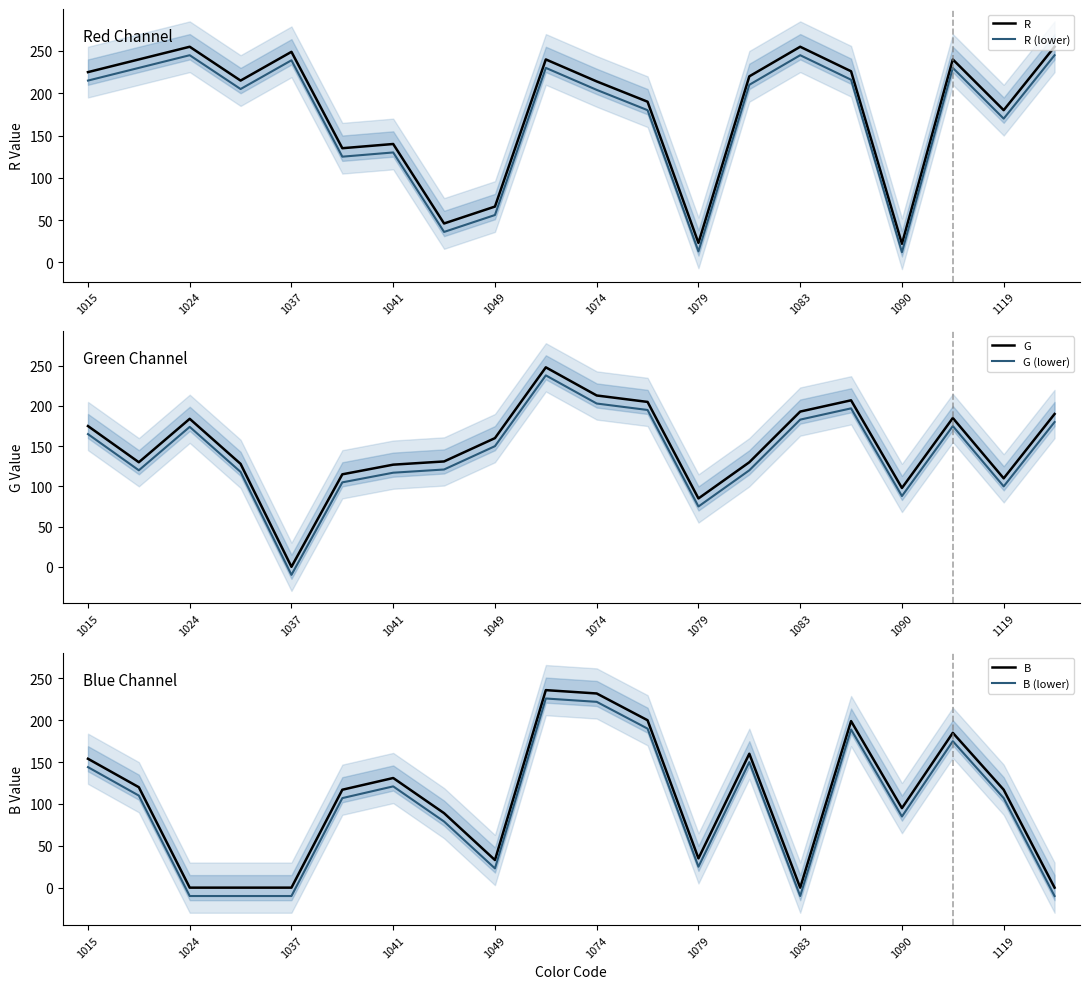

At which label does G (lower) reach its minimum?

1037